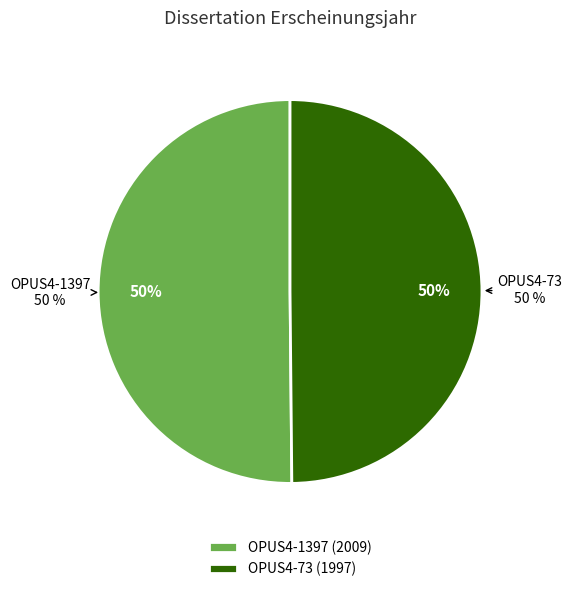

Between OPUS4-73 and OPUS4-1397, which is larger?

OPUS4-1397